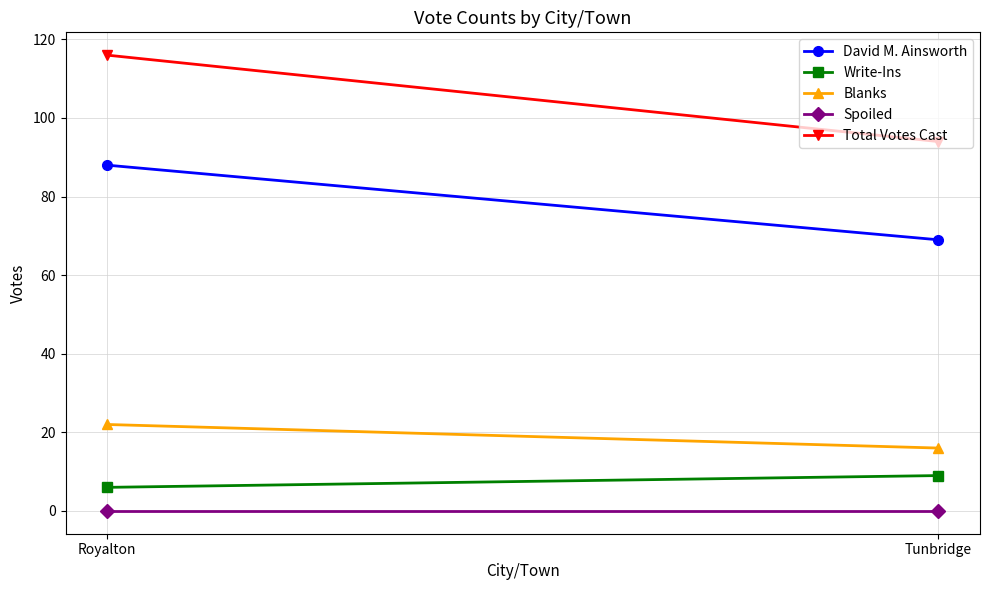

What value does the Total Votes Cast series have at Royalton?

116